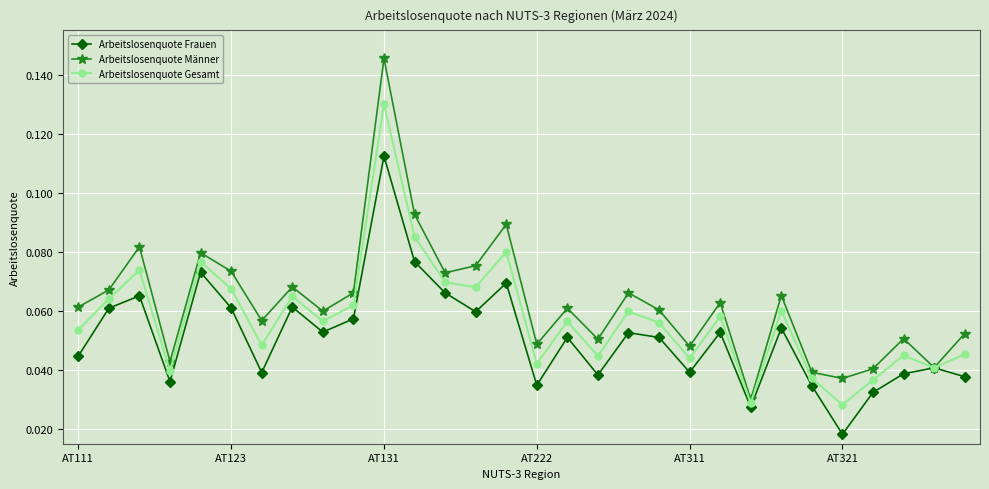

At how many categories does at least one series exceed 0?

30